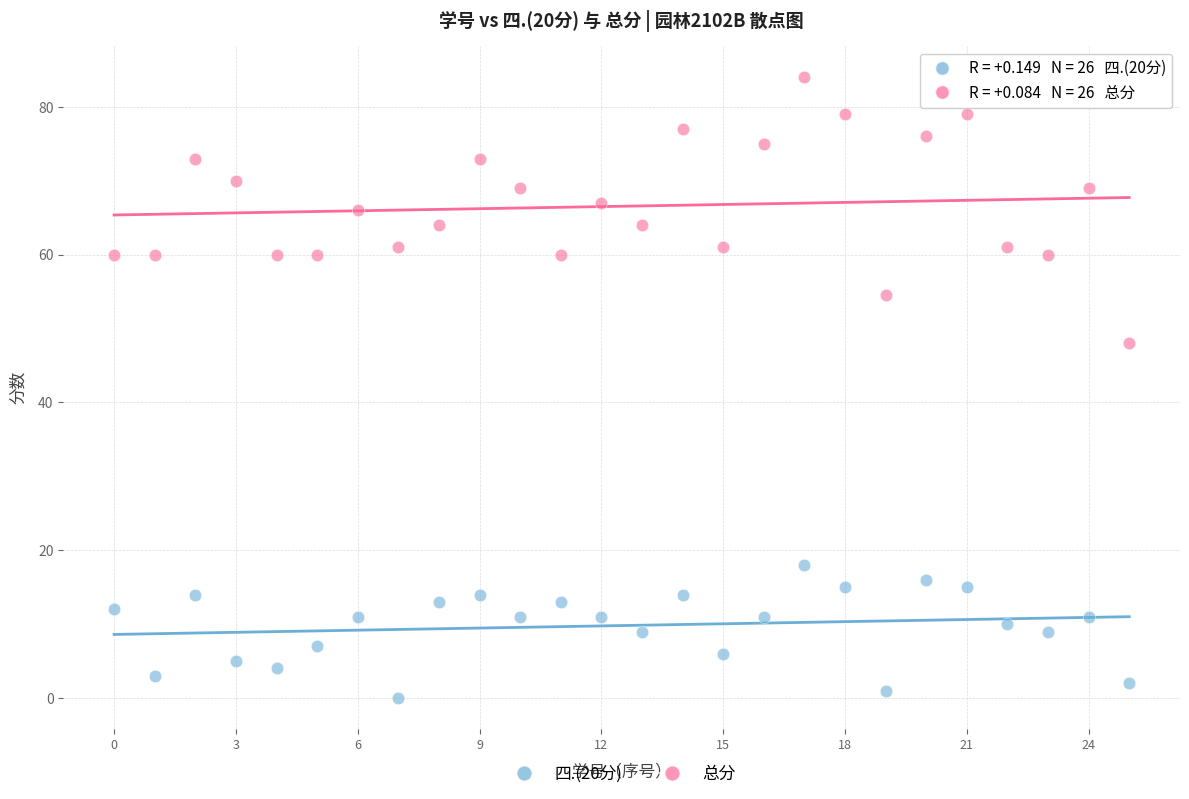

Across all series, what Y value is closest to 42?

48.0